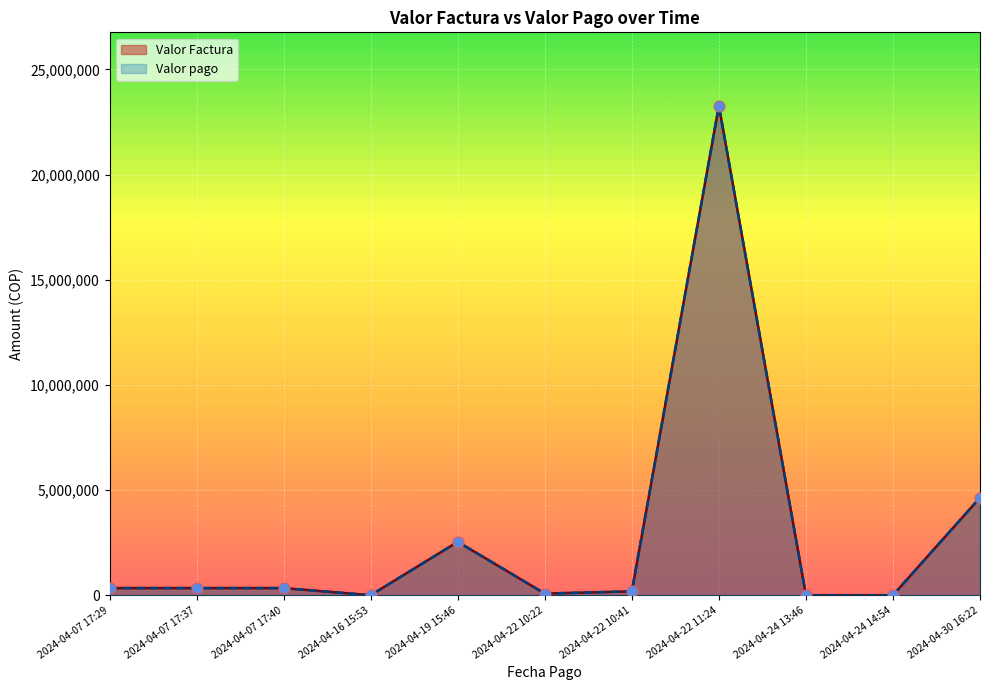

What are all the series names shown in the legend?

Valor Factura, Valor pago